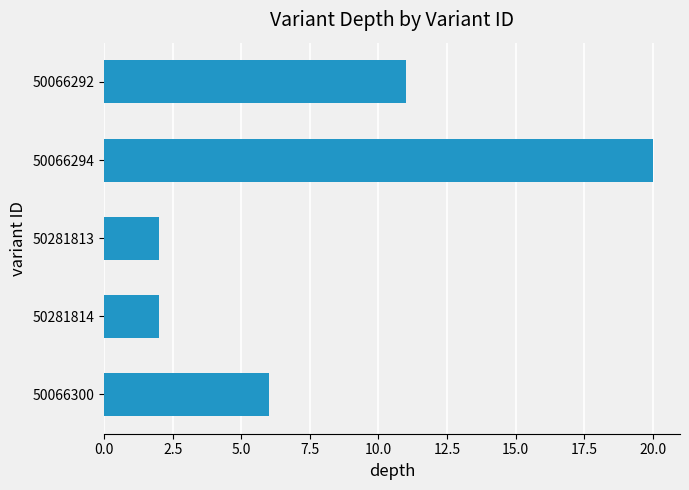

At which category does the chart reach its peak across all series?

50066294